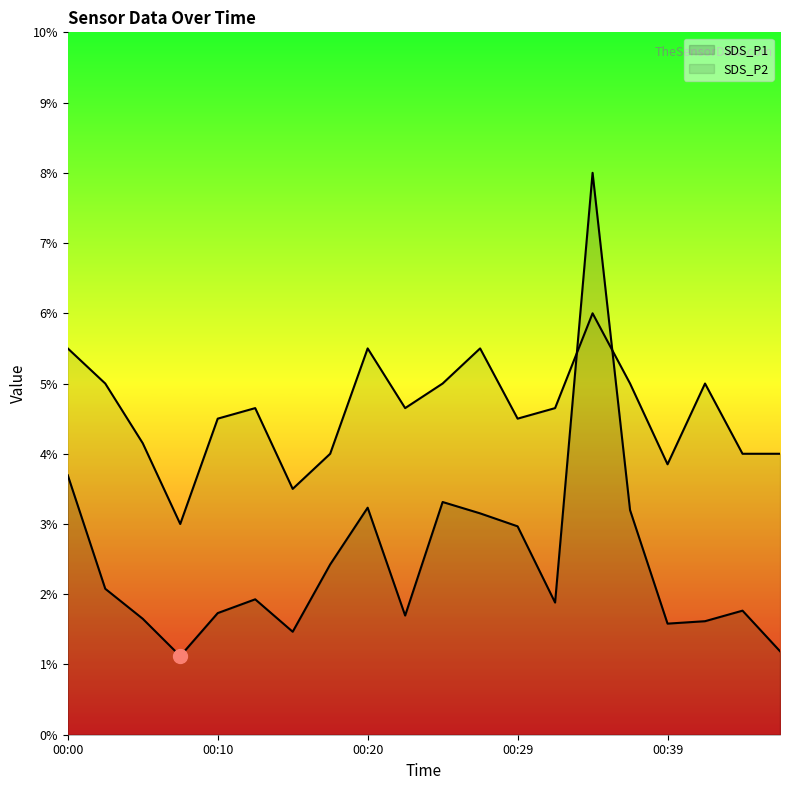

What value does the SDS_P1 series have at 00:12?

1.9